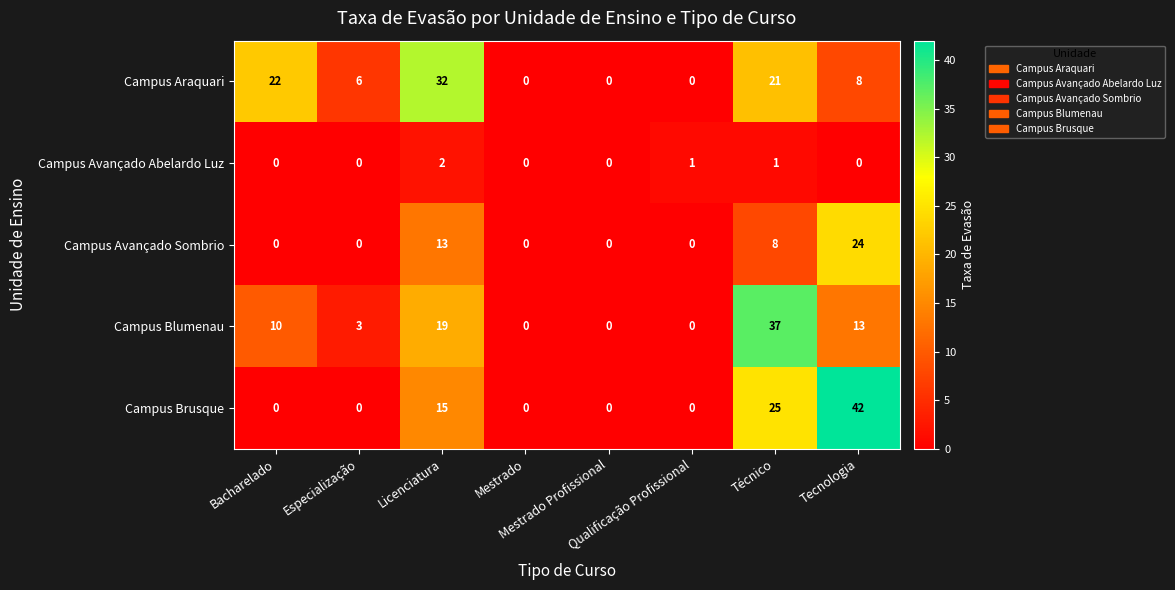

Rank the series by their maximum value, from lowest to highest.

Campus Avançado Abelardo Luz, Campus Avançado Sombrio, Campus Araquari, Campus Blumenau, Campus Brusque